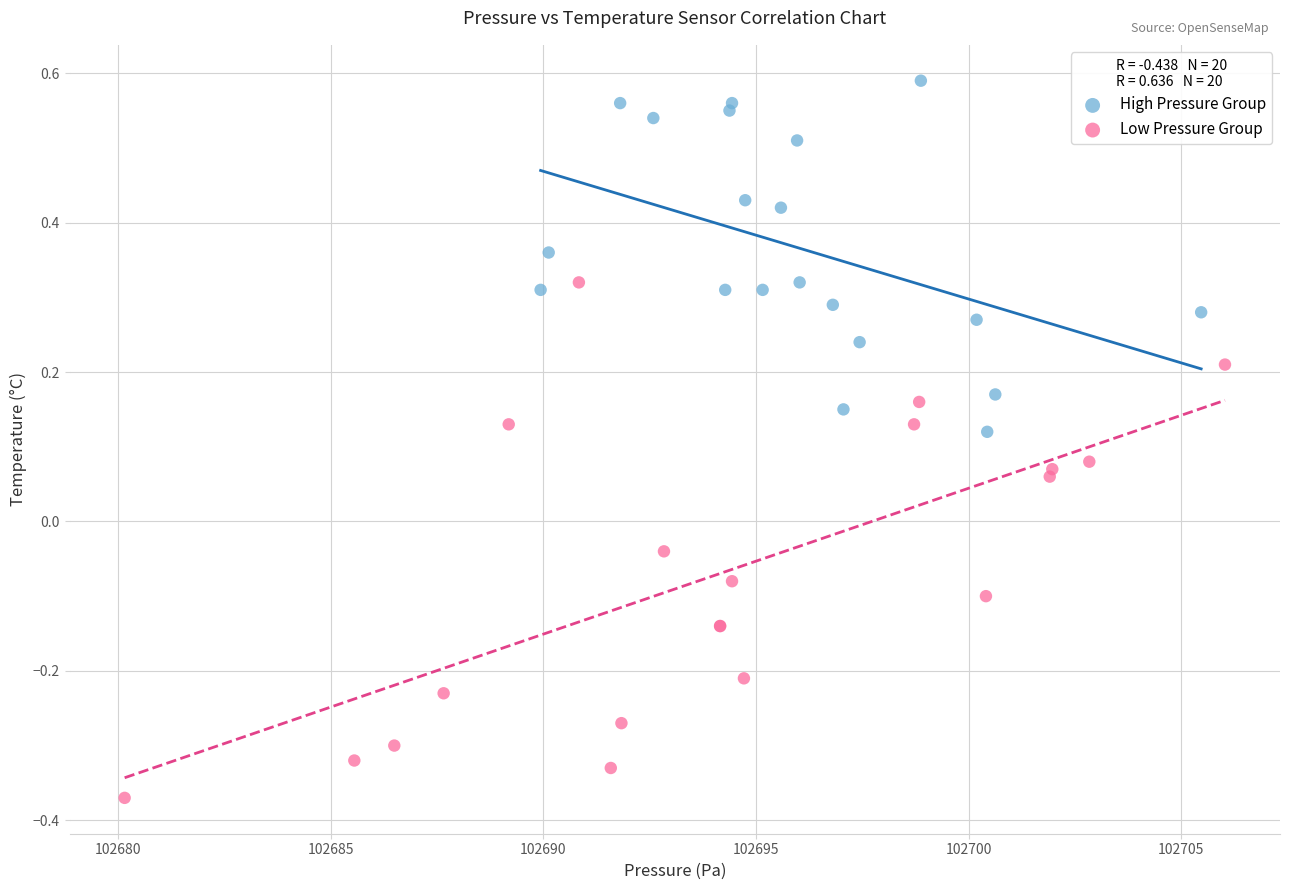

Which series contains the lowest Y value?

Low Pressure Group